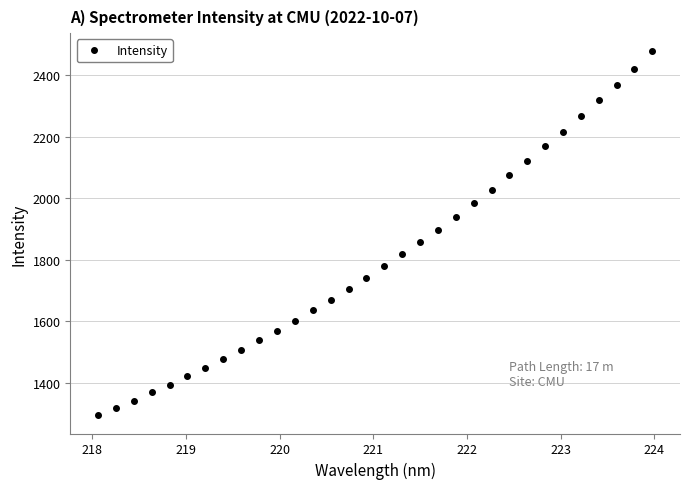

True or false: the data has more than 2 interior local peaks.

False